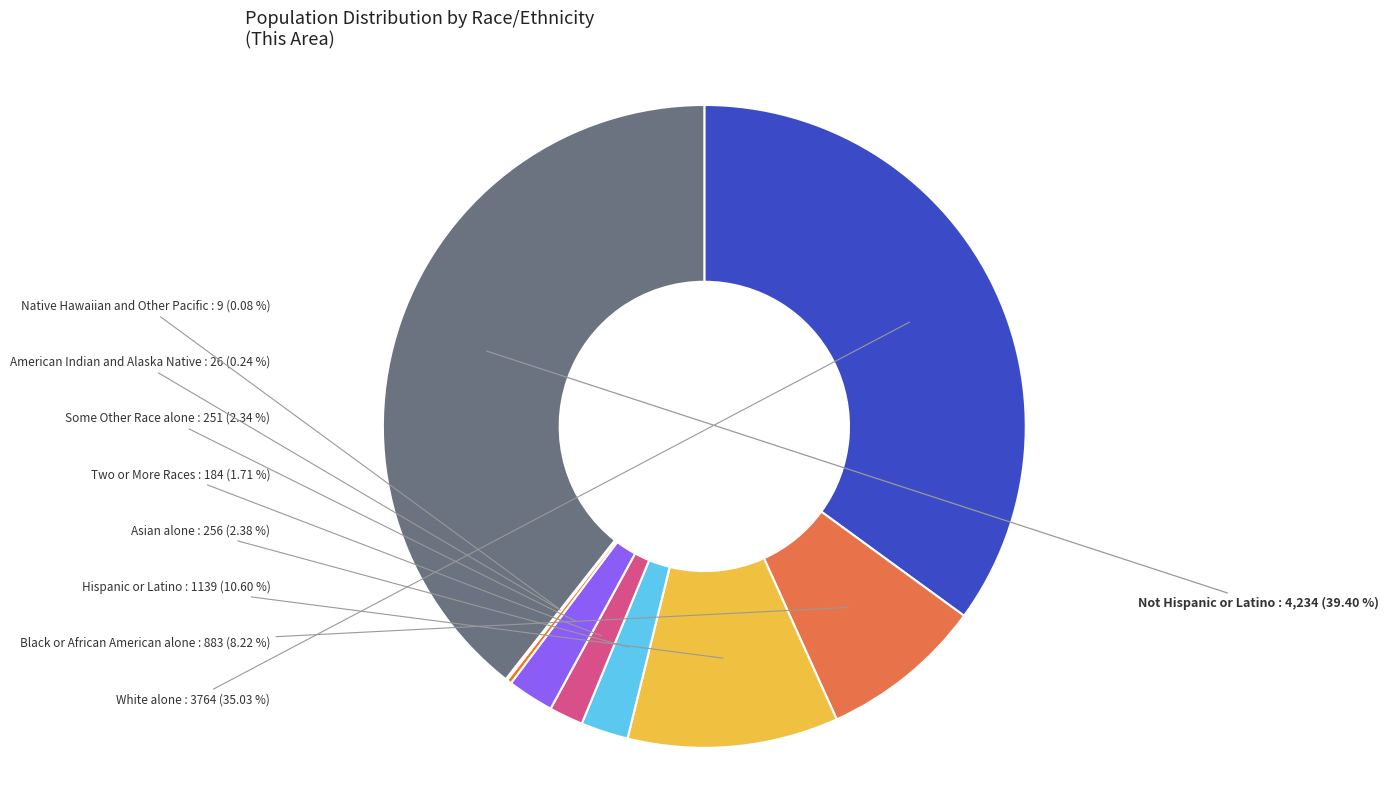

Between Not Hispanic or Latino and Asian alone, which is larger?

Not Hispanic or Latino